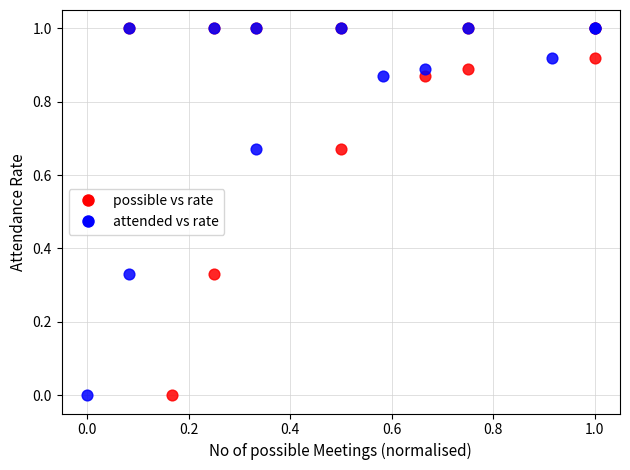

What are all the series names shown in the legend?

possible vs rate, attended vs rate